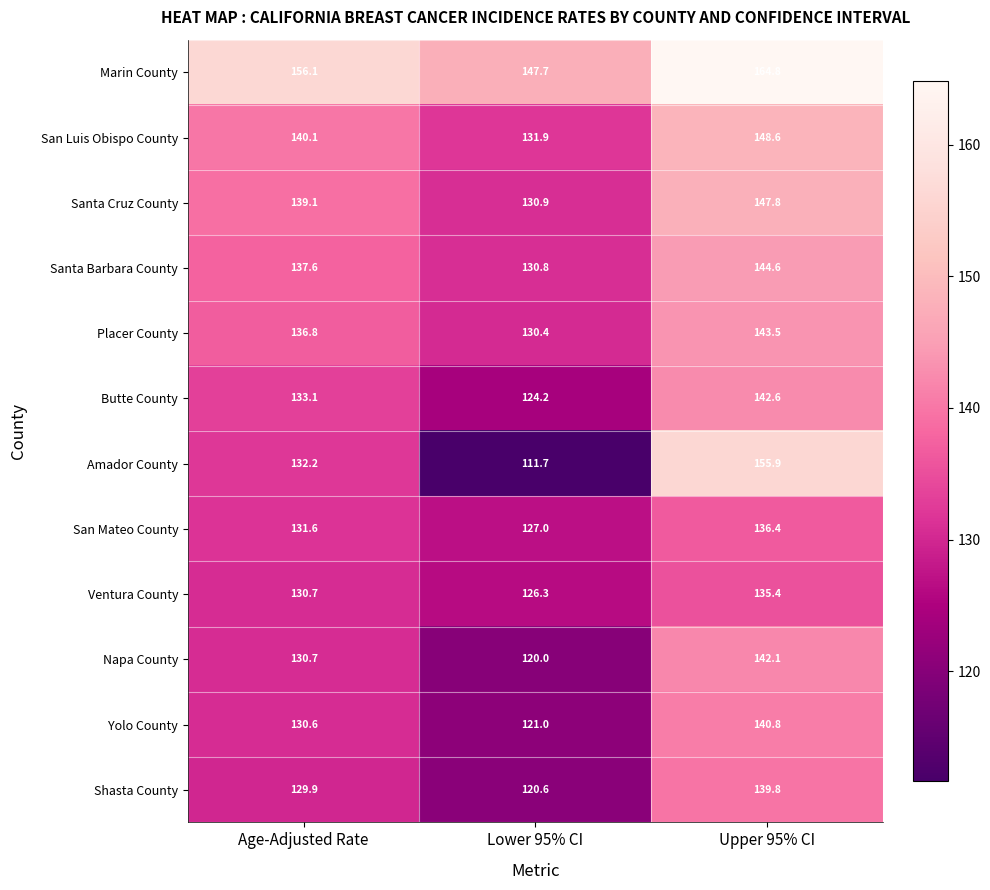

The San Mateo County series shows 218.3 at Lower 95% CI. True or false?

False